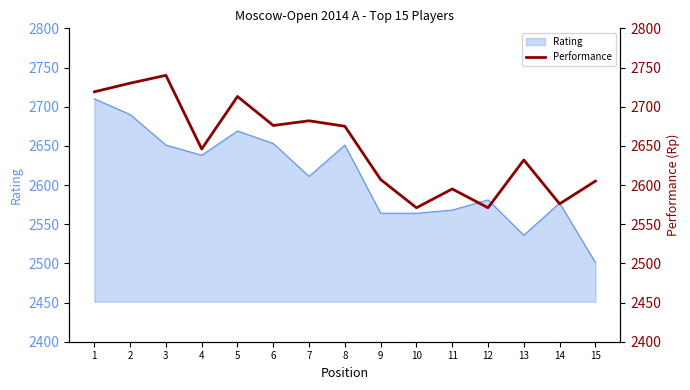

What is the ratio of the value at 14 to the value at 6?

1.0